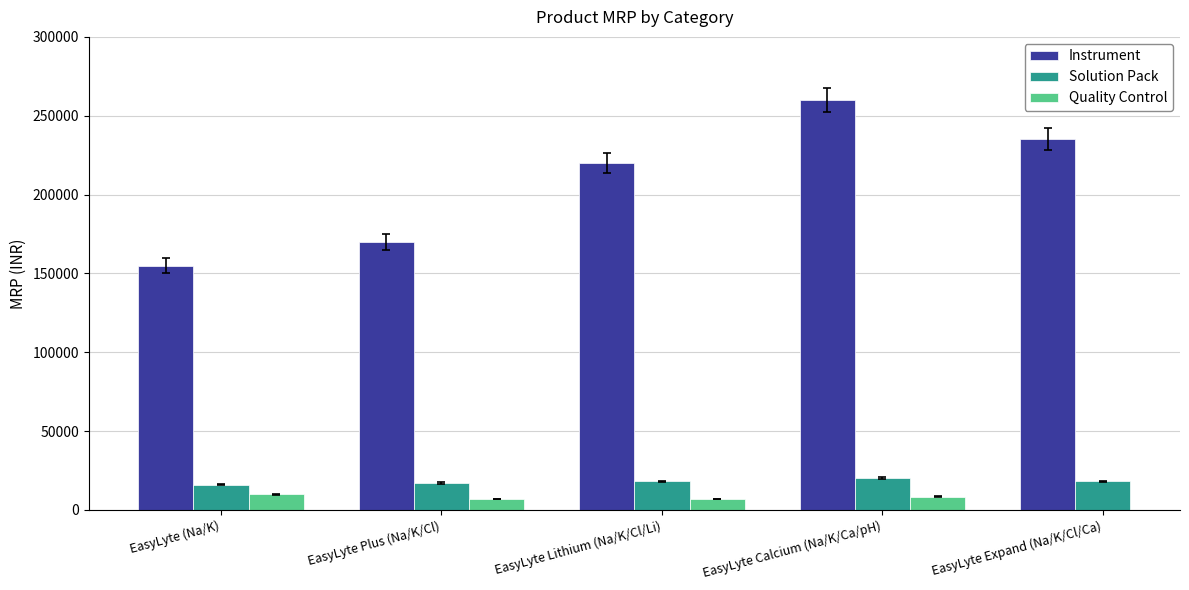

The Instrument series shows 235000 at EasyLyte Expand (Na/K/Cl/Ca). True or false?

True